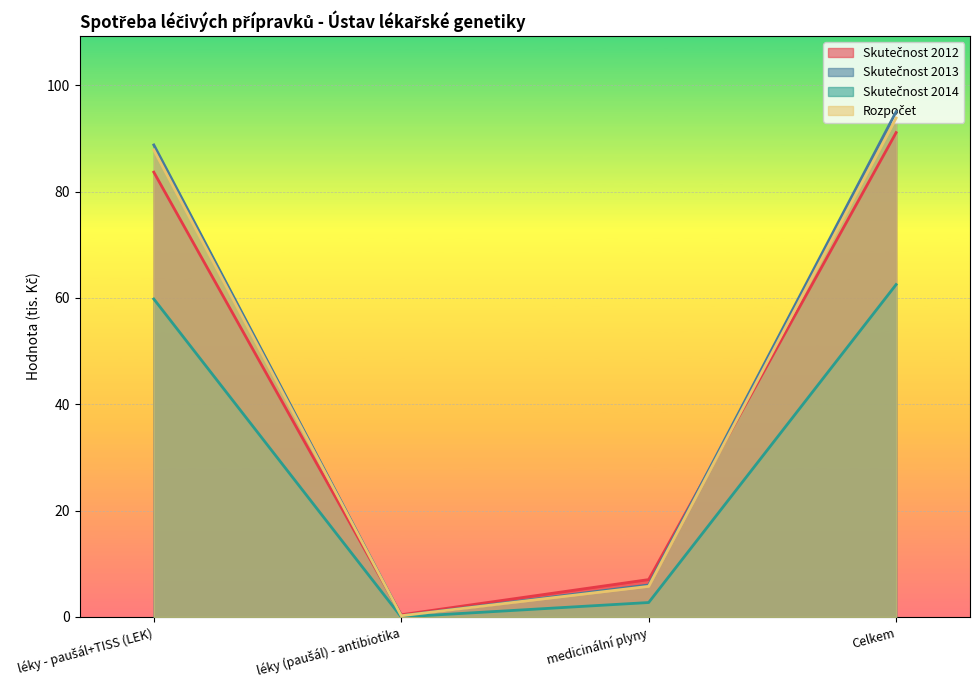

True or false: Skutečnost 2012 and Skutečnost 2014 intersect in this chart.

False